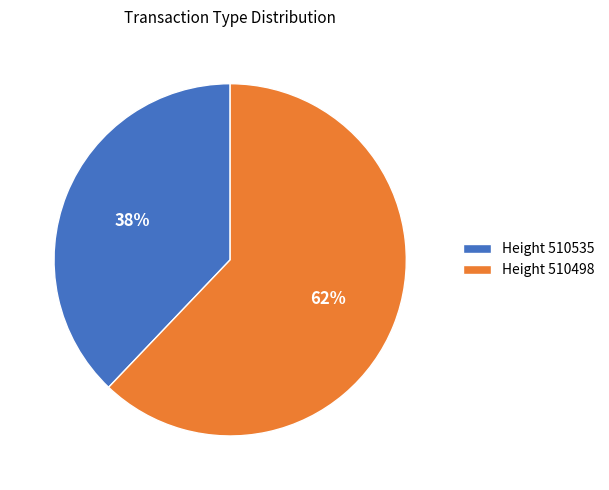

How many slices are in this pie chart?

2